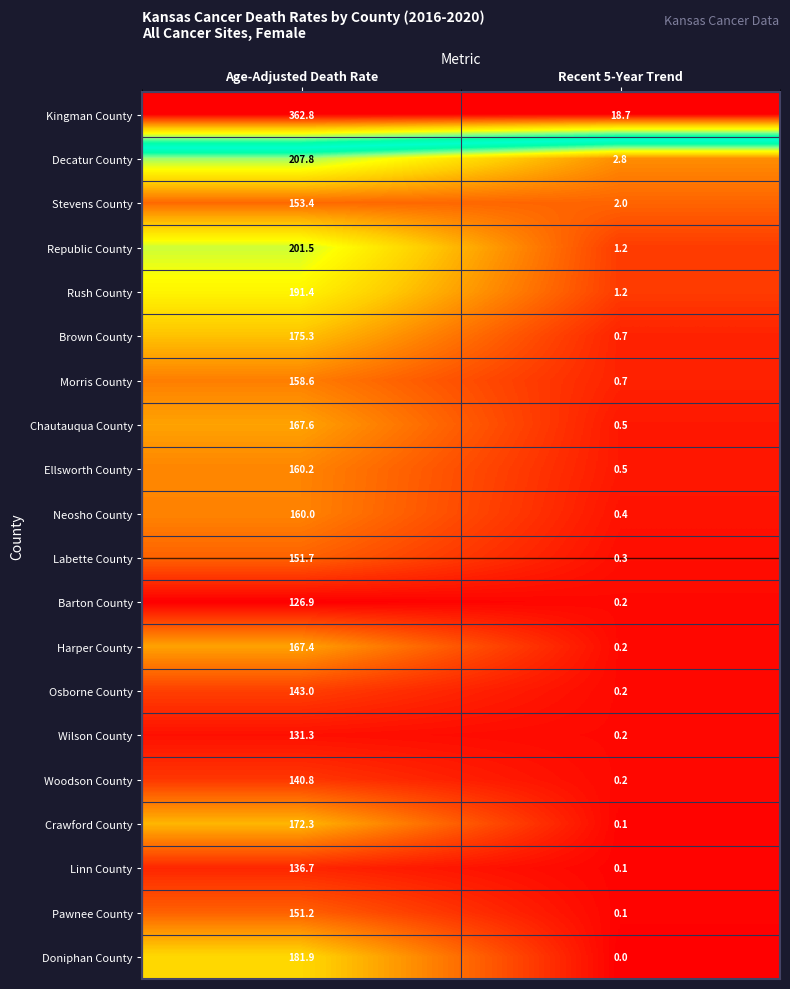

At which category does the chart reach its minimum across all series?

Recent 5-Year Trend